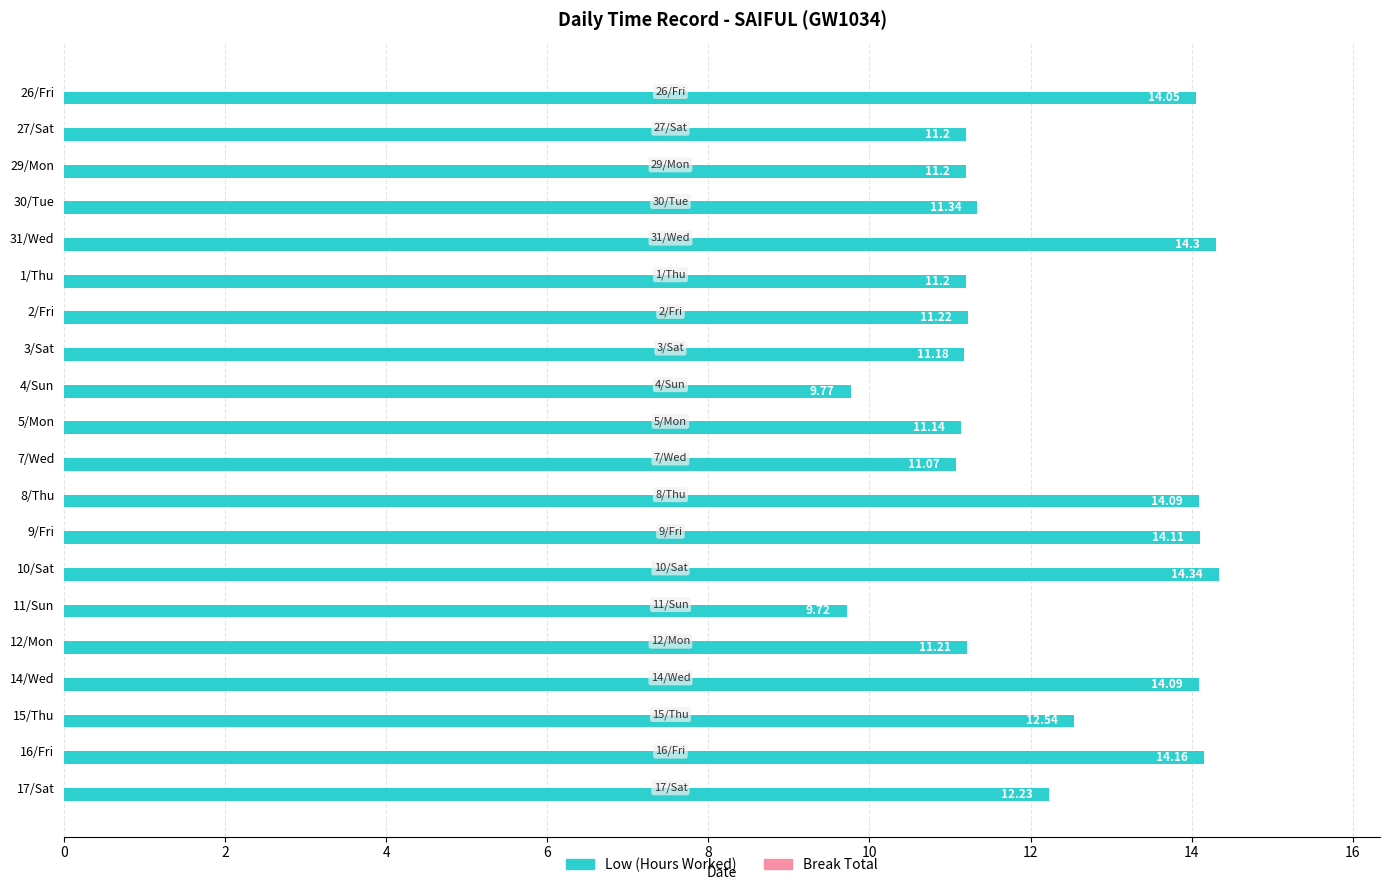

What is the sum of the values at 8/Thu and 31/Wed?

28.4